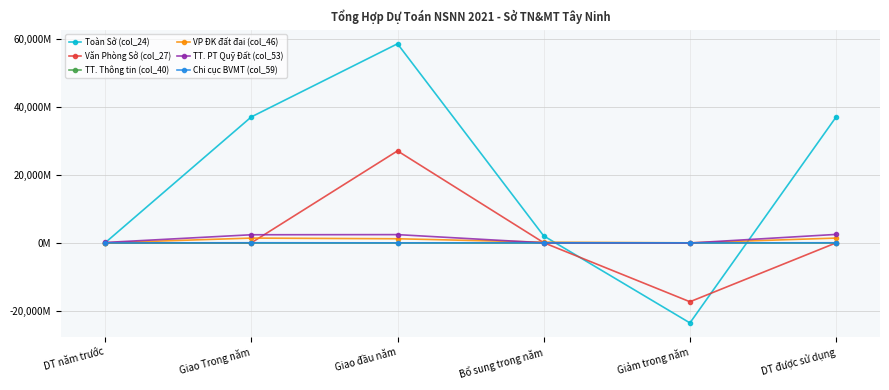

Which series ends up on top after the final intersection of Toàn Sở (col_24) and VP ĐK đất đai (col_46)?

Toàn Sở (col_24)